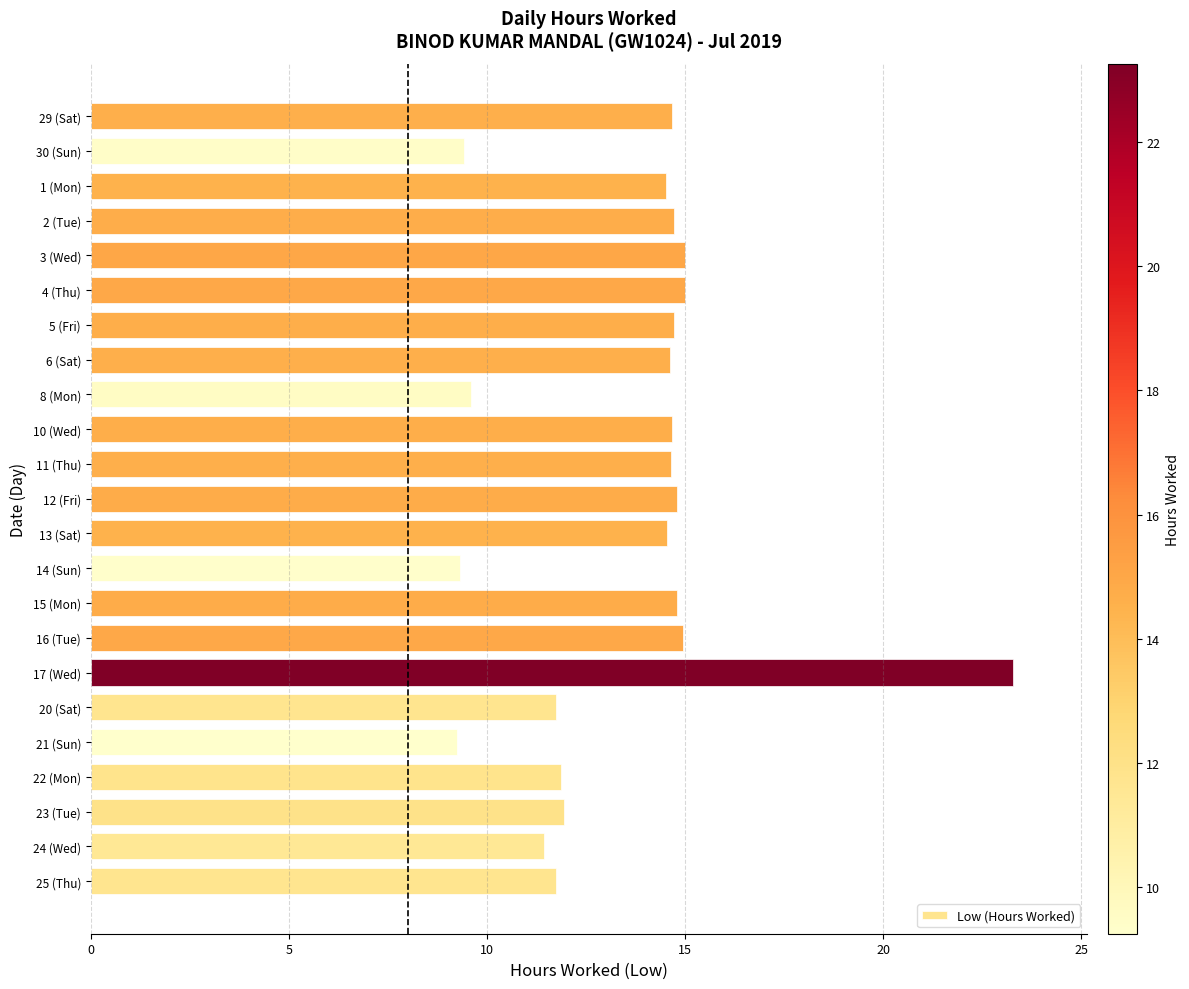

Count the number of values greater than 14.

14